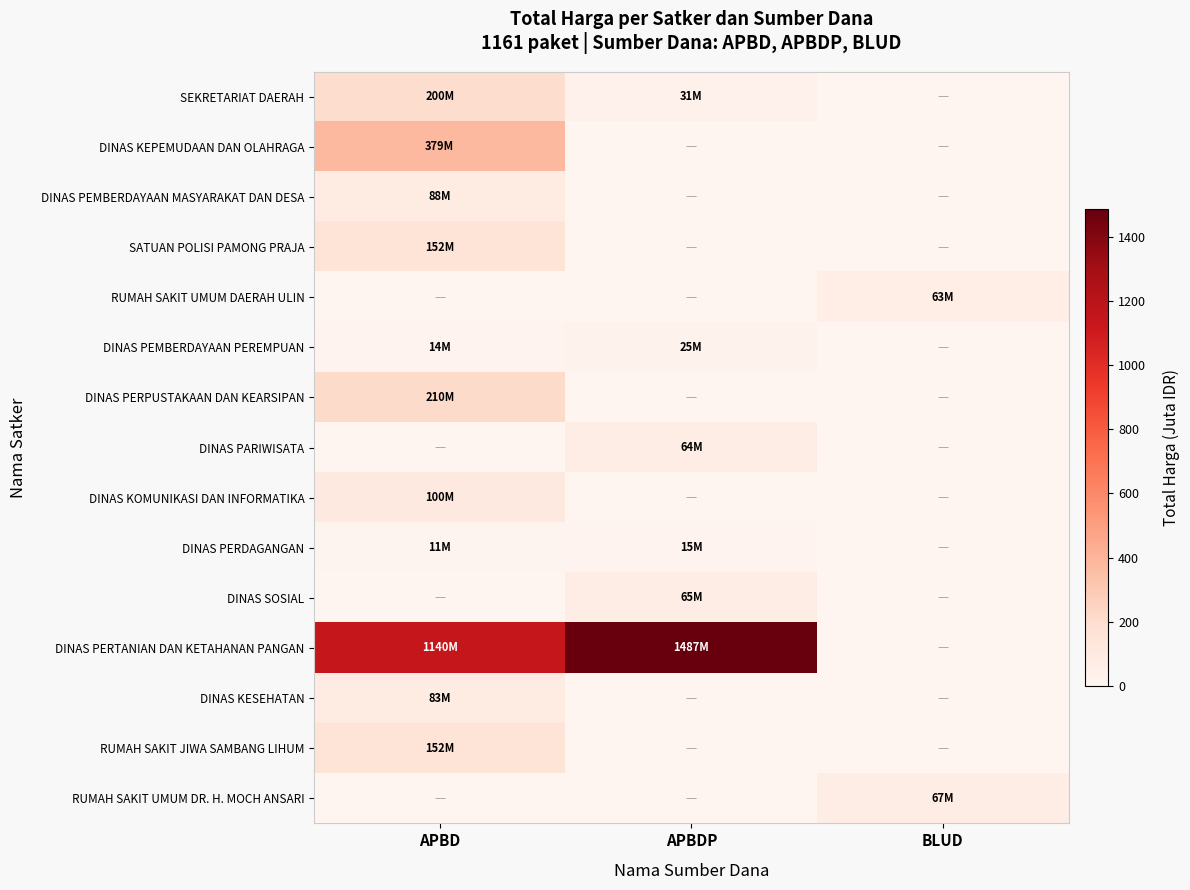

List the series in order of their peak value, lowest first.

DINAS PERDAGANGAN, DINAS PEMBERDAYAAN PEREMPUAN, RUMAH SAKIT UMUM DAERAH ULIN, DINAS PARIWISATA, DINAS SOSIAL, RUMAH SAKIT UMUM DR. H. MOCH ANSARI, DINAS KESEHATAN, DINAS PEMBERDAYAAN MASYARAKAT DAN DESA, DINAS KOMUNIKASI DAN INFORMATIKA, RUMAH SAKIT JIWA SAMBANG LIHUM, SATUAN POLISI PAMONG PRAJA, SEKRETARIAT DAERAH, DINAS PERPUSTAKAAN DAN KEARSIPAN, DINAS KEPEMUDAAN DAN OLAHRAGA, DINAS PERTANIAN DAN KETAHANAN PANGAN